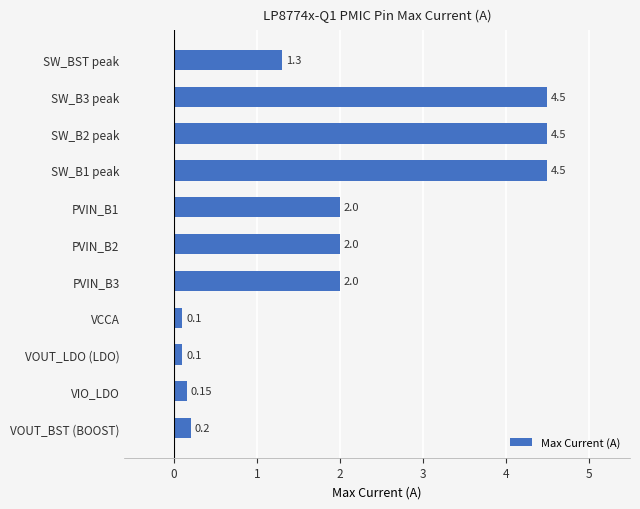

What is the ratio of the value at SW_B2 peak to the value at PVIN_B1?

2.2